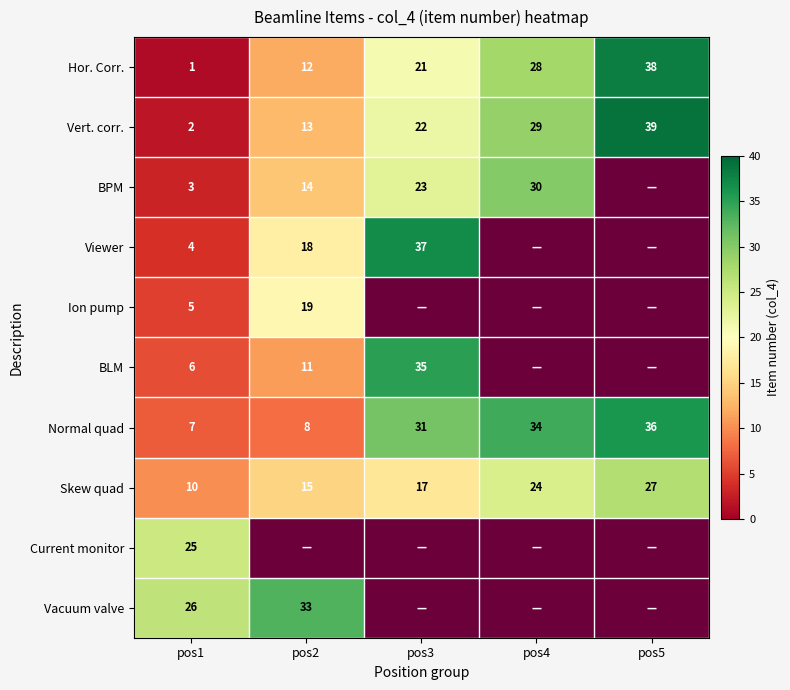

True or false: Vacuum valve has a value of 33 at pos2.

True